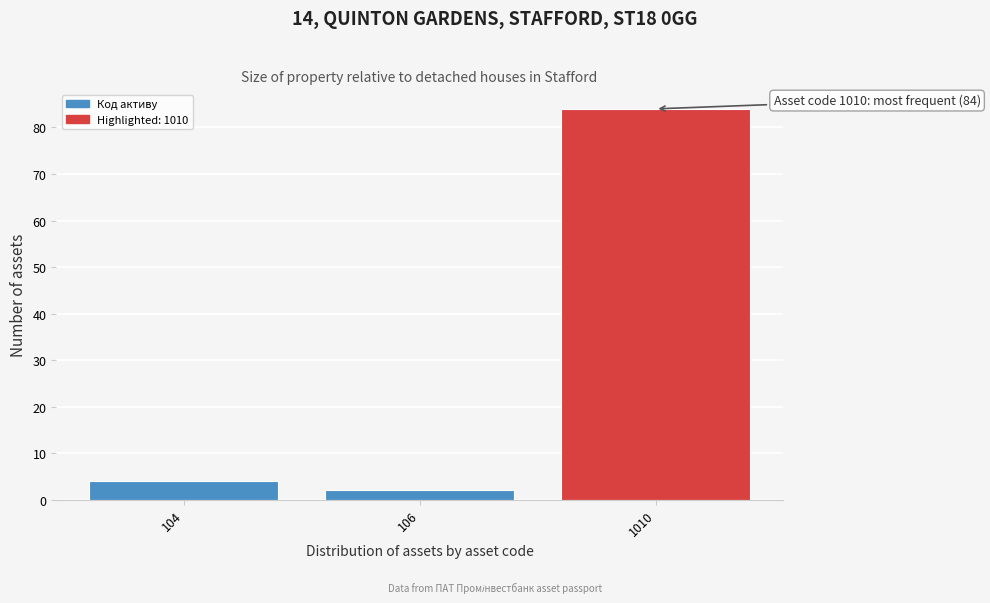

Reading right to left, list all the values displayed in this chart.

1010=84	106=2	104=4